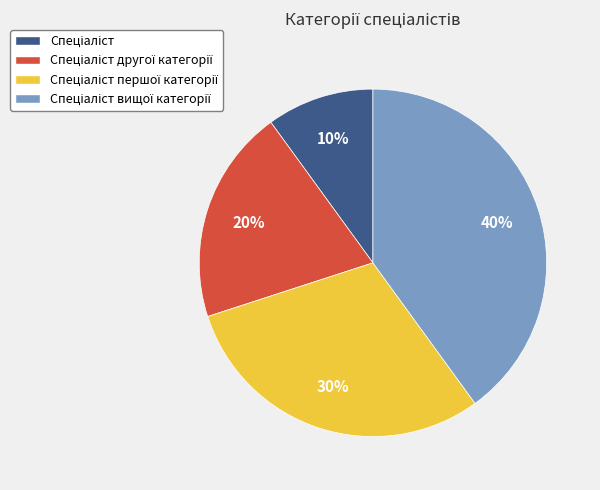

To the nearest percent, what is the average slice percentage?

25%